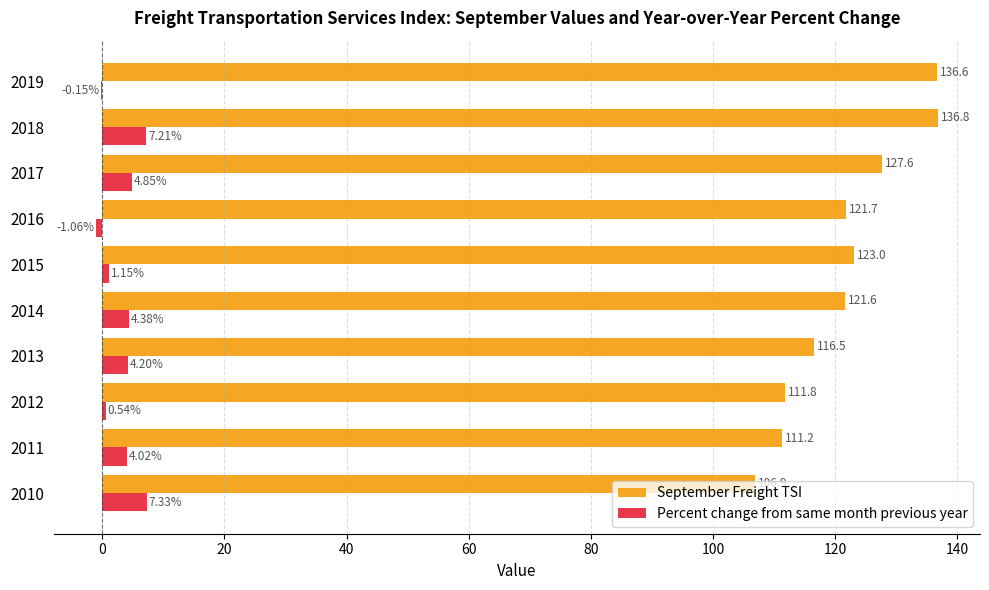

What is the sum of all September Freight TSI values?

1213.7